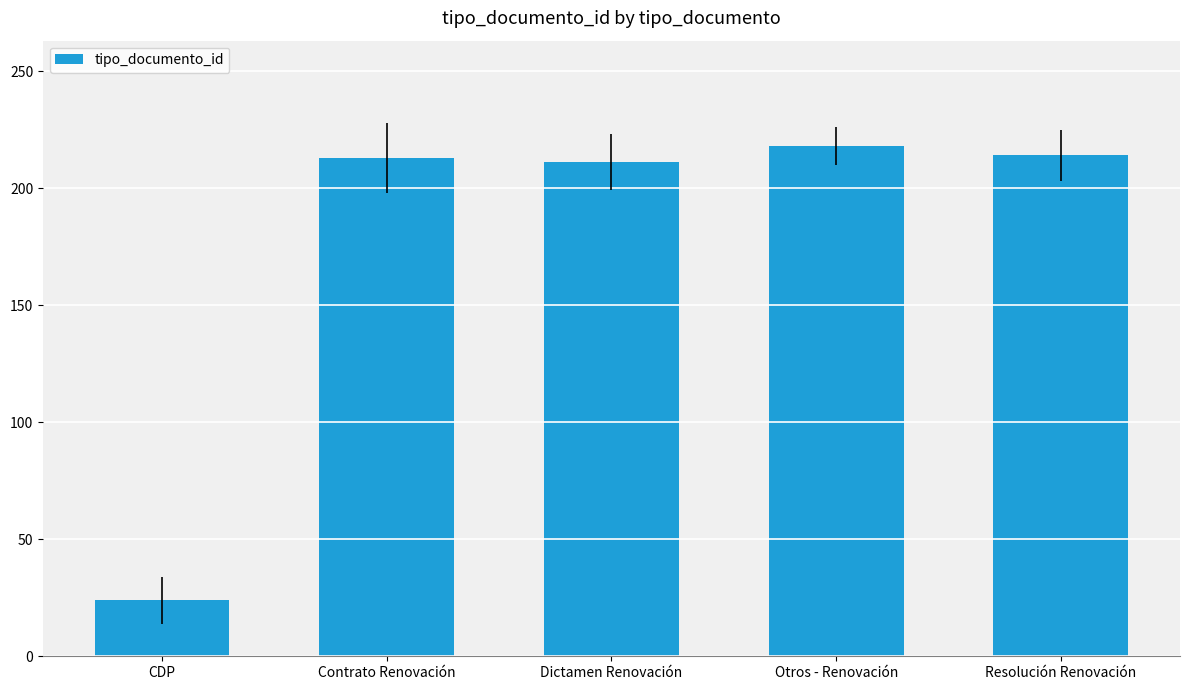

At which category does the chart reach its minimum across all series?

CDP